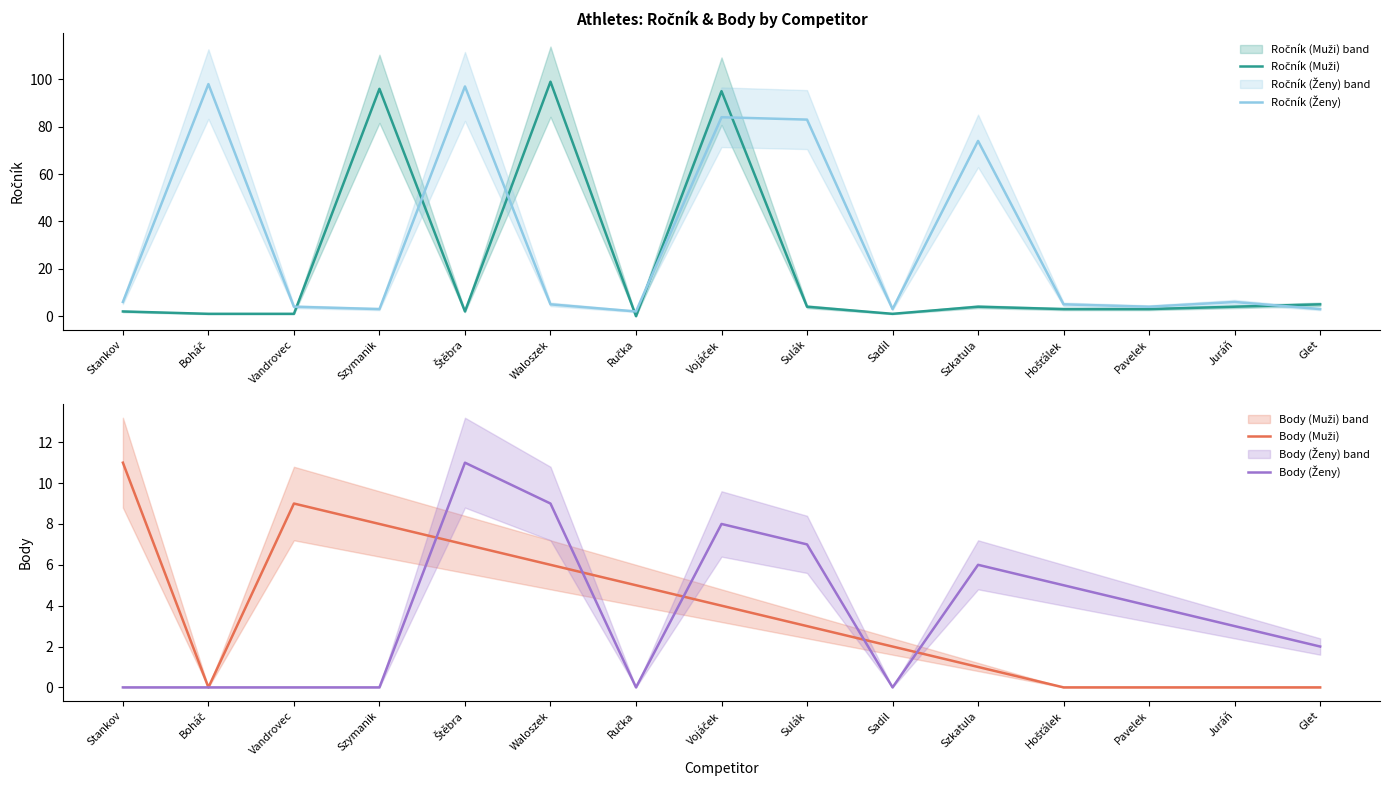

What is the sum of the Ročník (Ženy) values at Sadil and Hošťálek?

8